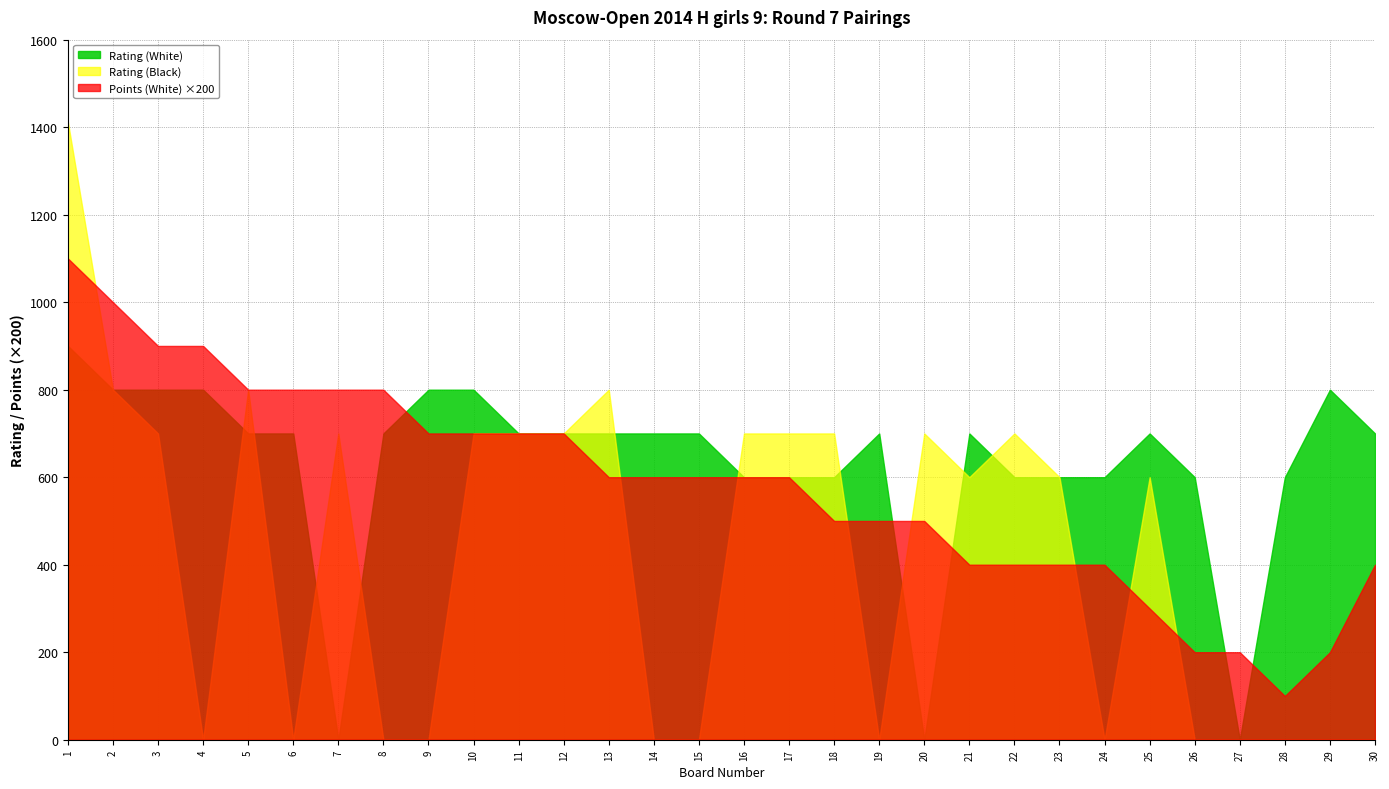

What is the greatest value displayed?

1412